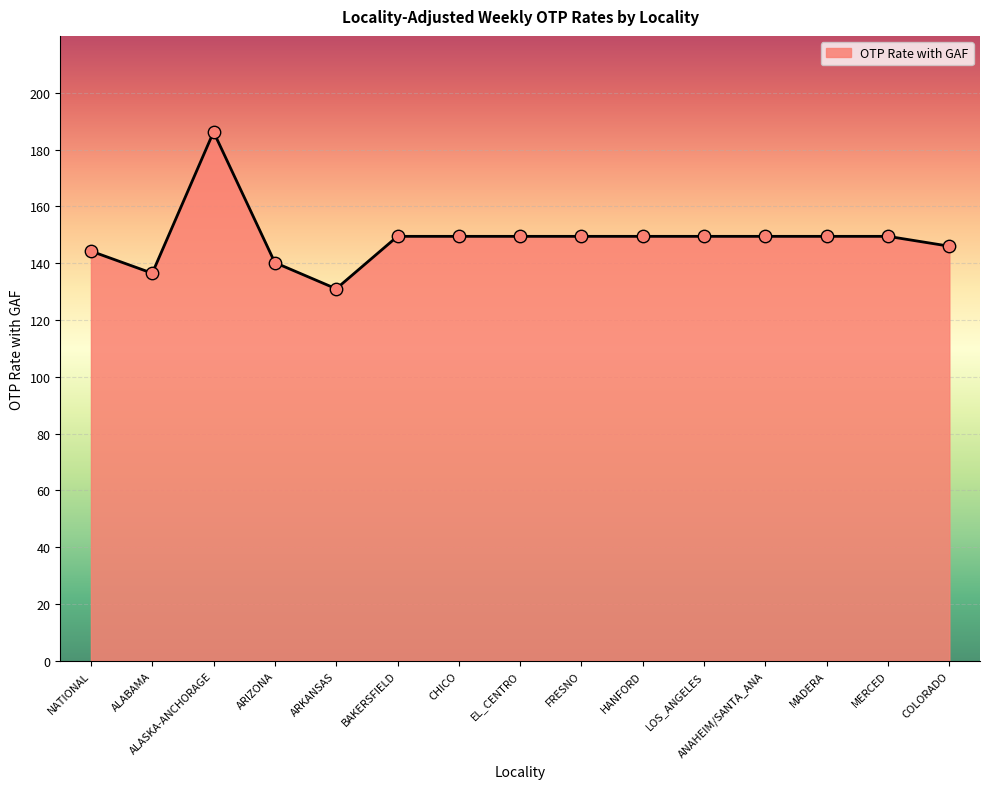

Which has a higher value, CHICO or ALABAMA?

CHICO